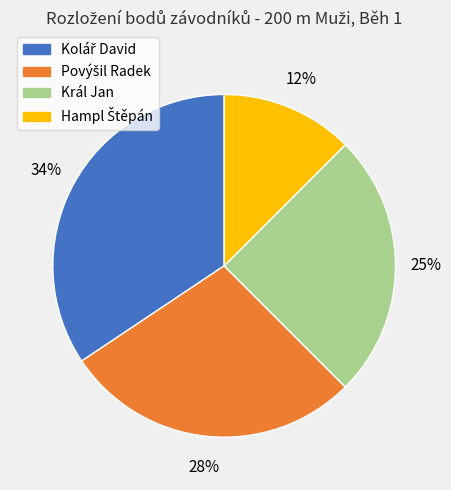

To the nearest percent, what portion does Král Jan represent?

25%